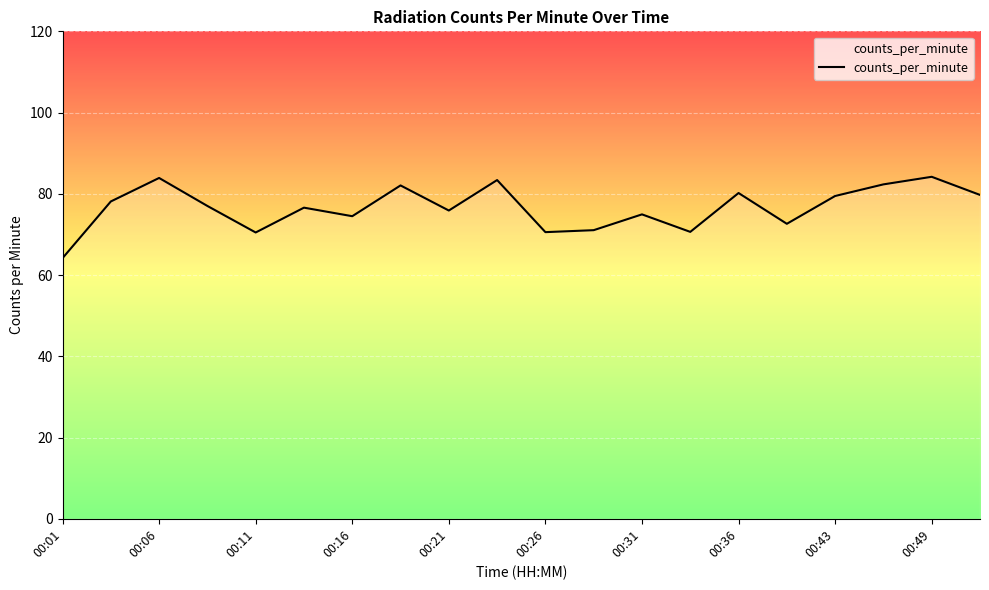

What is the difference between the maximum and minimum values?

20.0